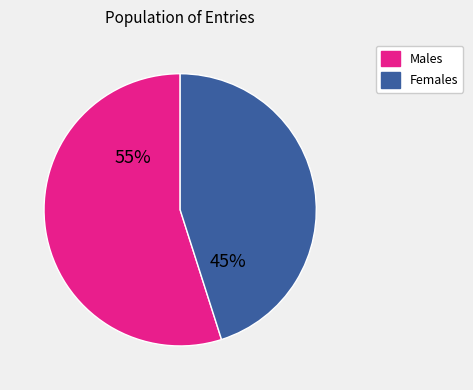

Count the number of slices in the pie.

2